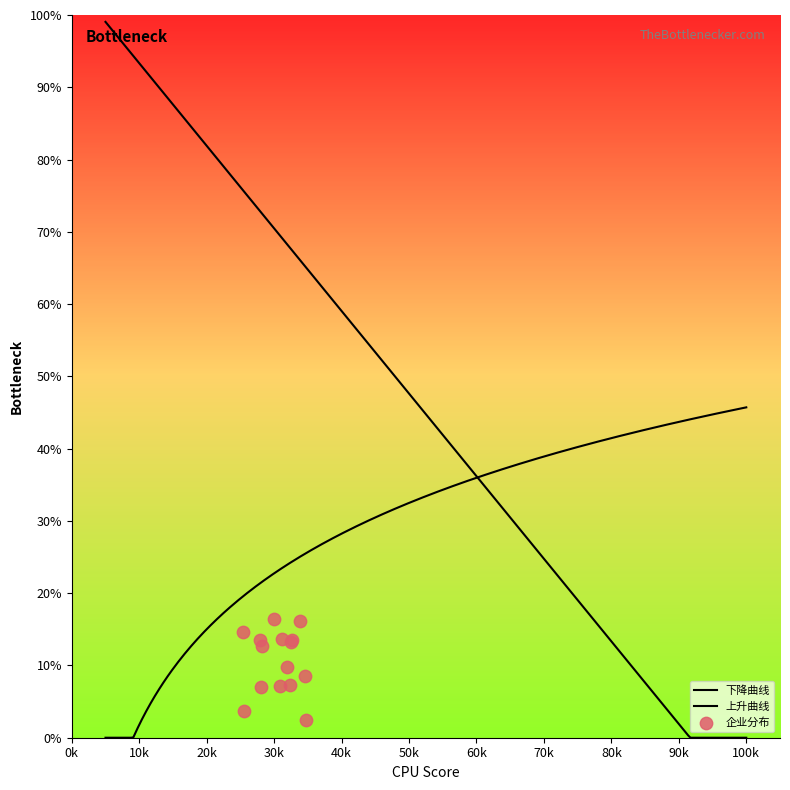

Between 17 and 19, which is larger?

19